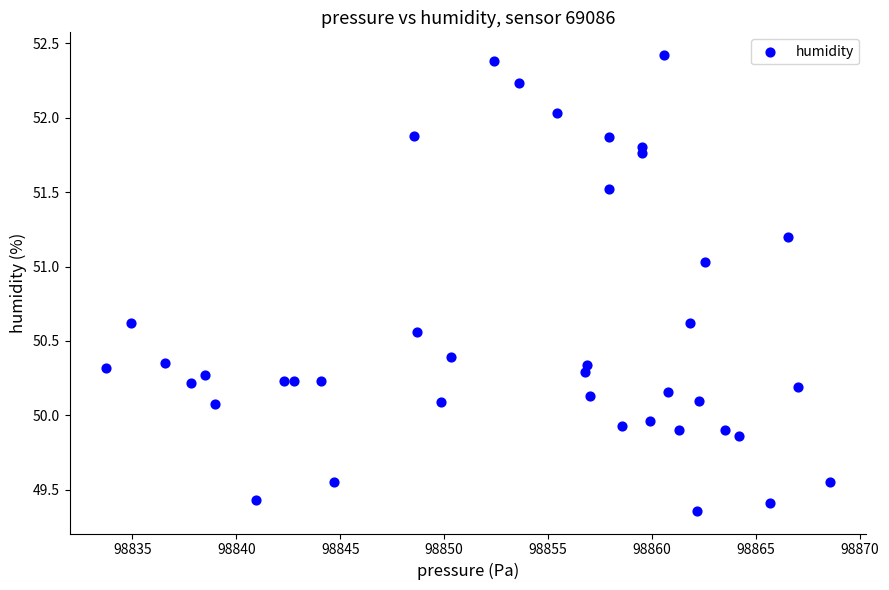

What is the range of X values (max minus min)?

34.8